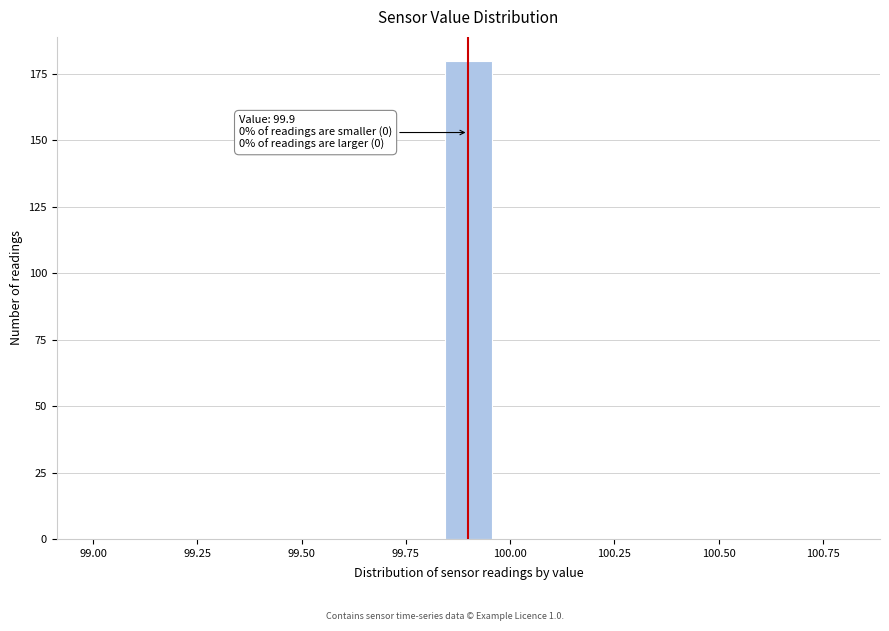

Around what value on the x-axis is the tallest bar? Give the approximate position of its centre, as read against the axis.

99.90